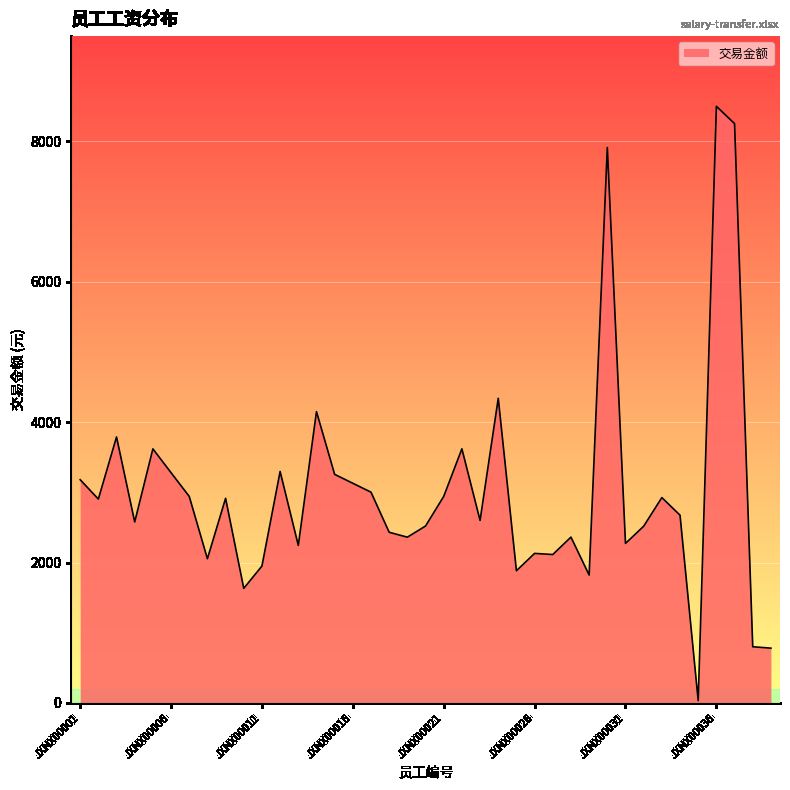

What is the difference between the maximum and minimum values?

8467.5